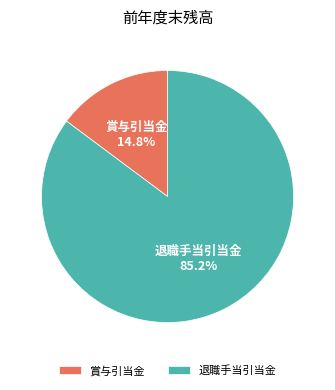

To the nearest percent, what portion does 退職手当引当金 represent?

85%